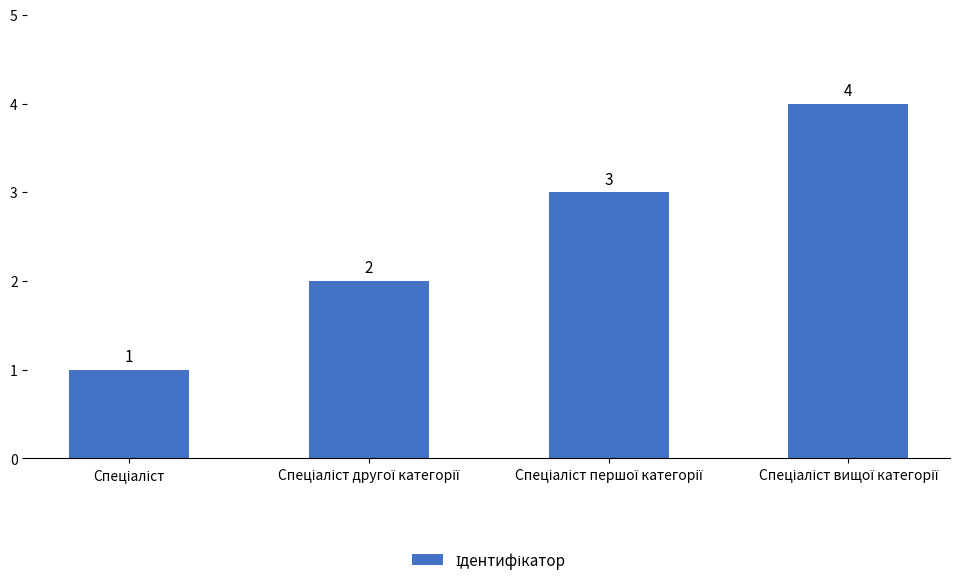

What is the sum of all values?

10